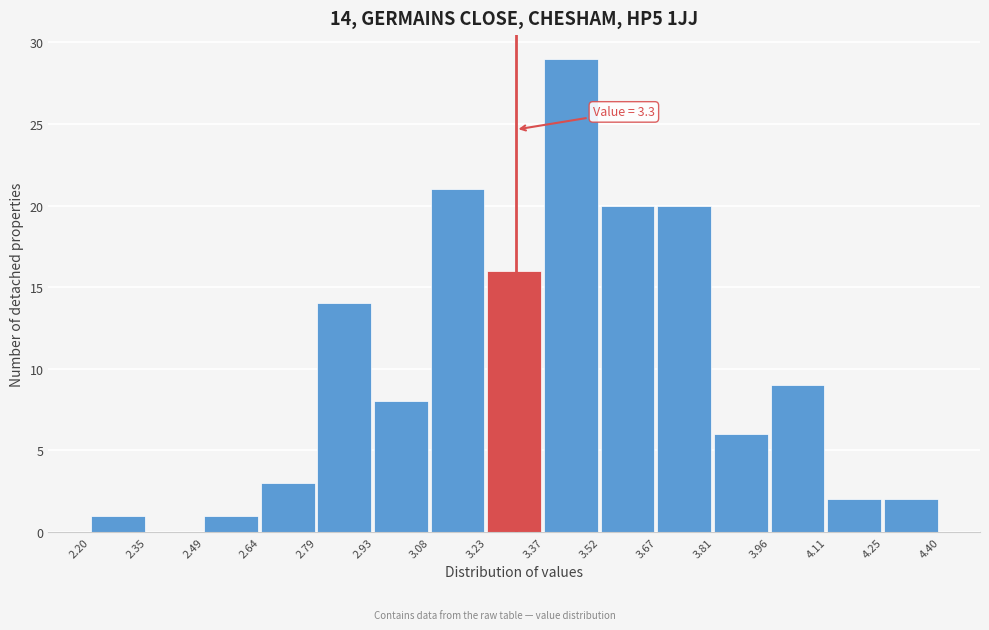

Which range on the x-axis has the tallest bar?

3.37 to 3.52